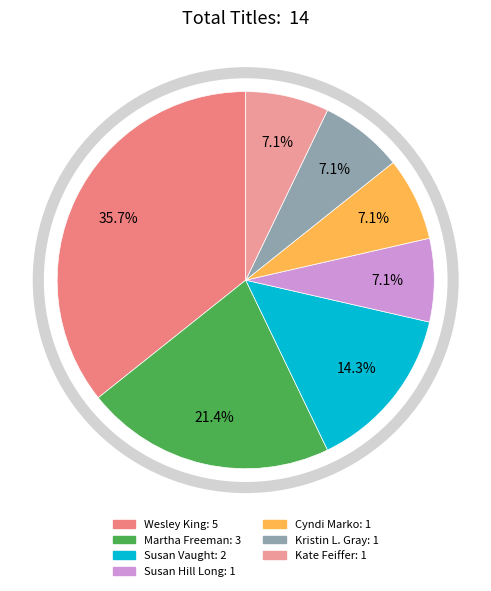

How many slices are in this pie chart?

7